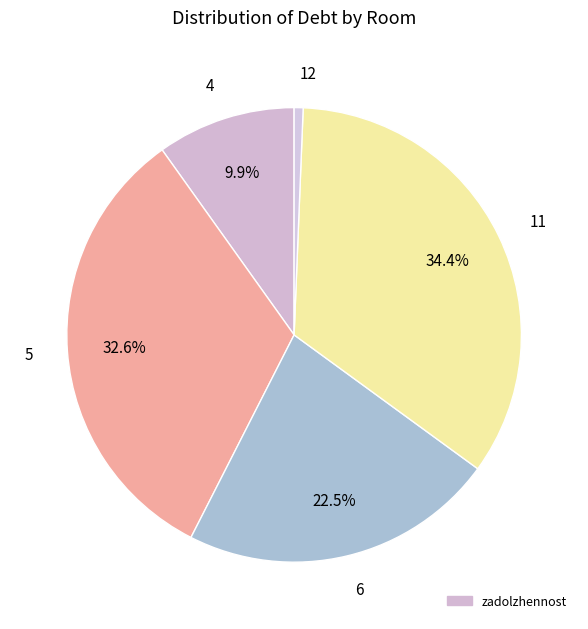

To the nearest percent, what is the difference between the largest and smallest slice percentages?

34%